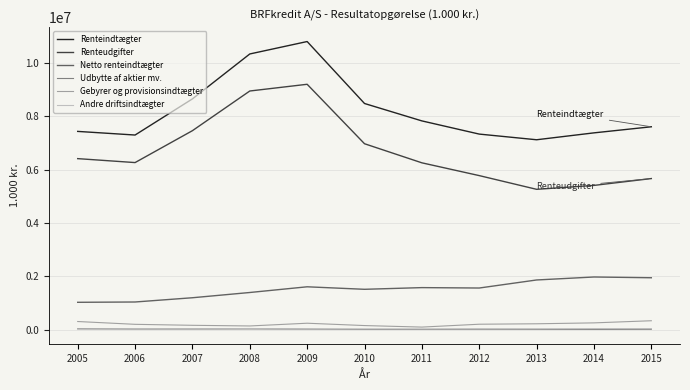

What is the lowest value of the Netto renteindtægter series?

1021677